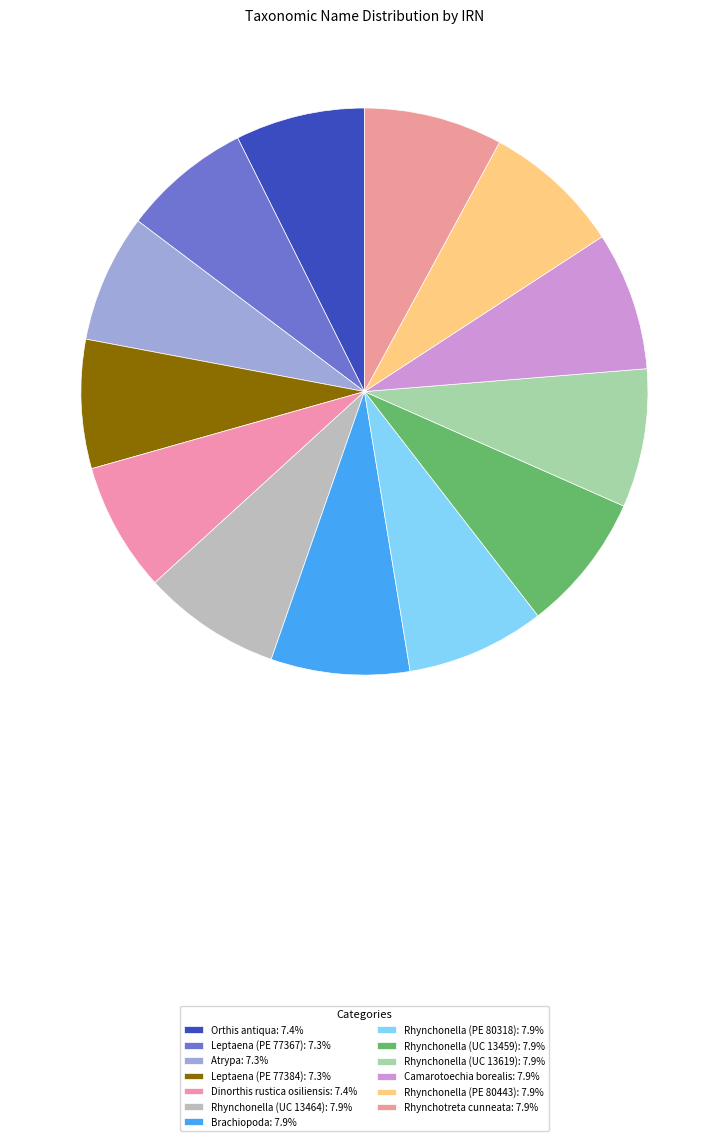

Count the number of slices in the pie.

13